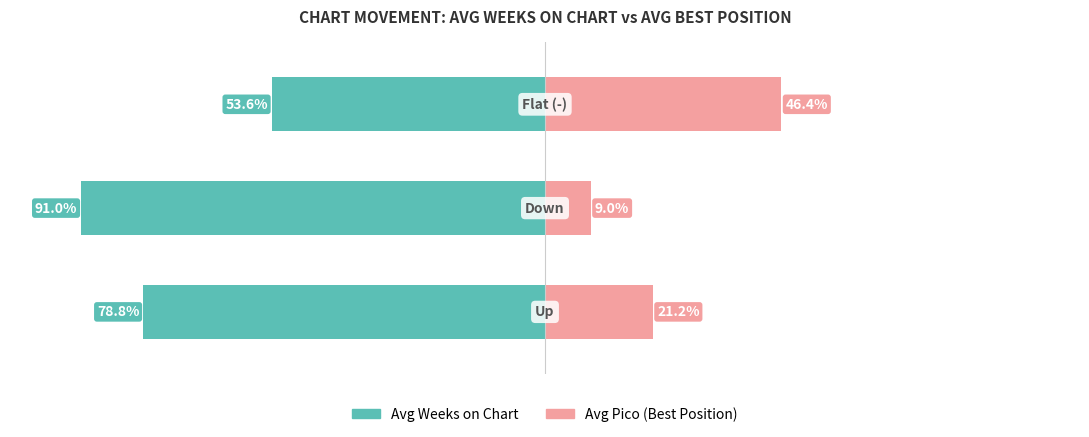

The Avg Weeks on Chart series shows -53.6 at 2. True or false?

True